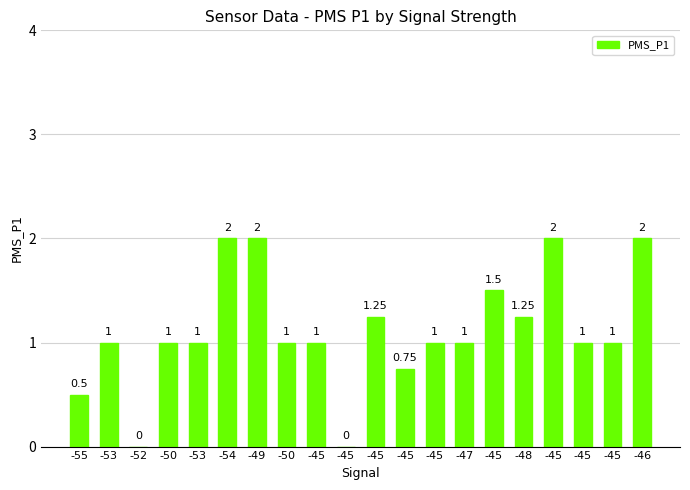

Count the number of categories in the chart.

20